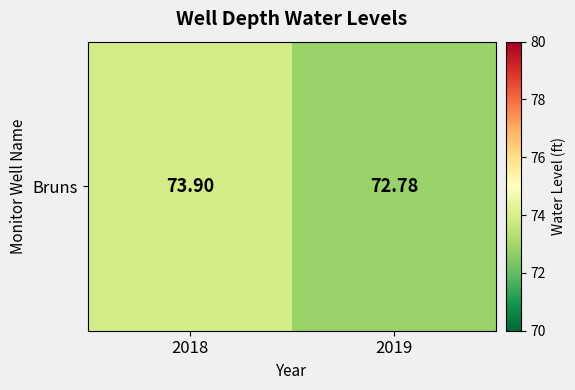

Reading left to right, transcribe all the data shown in this chart.

2018=73.9	2019=72.8